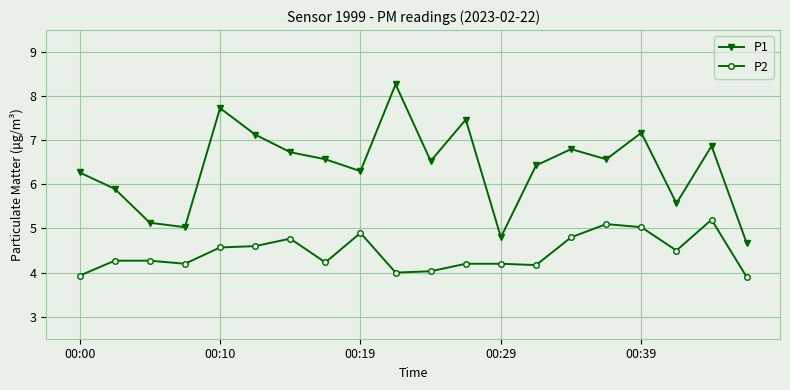

What is the value of the P1 point at the 12th from the left?

7.5